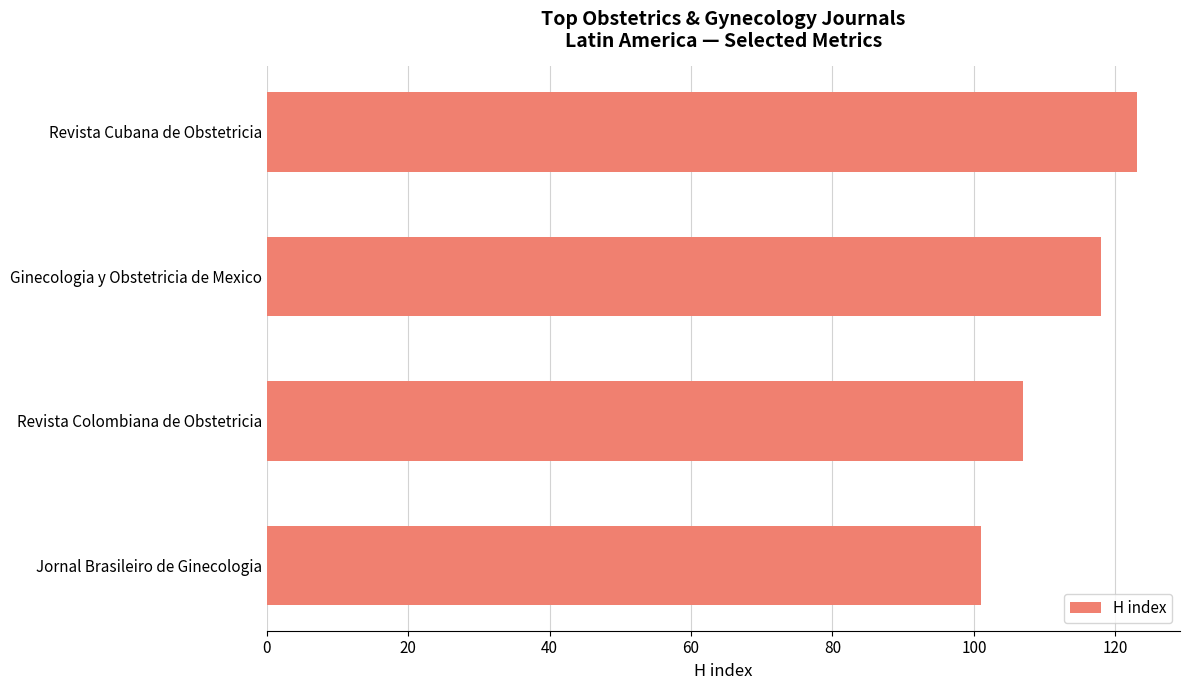

Is it true that the value at Ginecologia y Obstetricia de Mexico is 29?

False